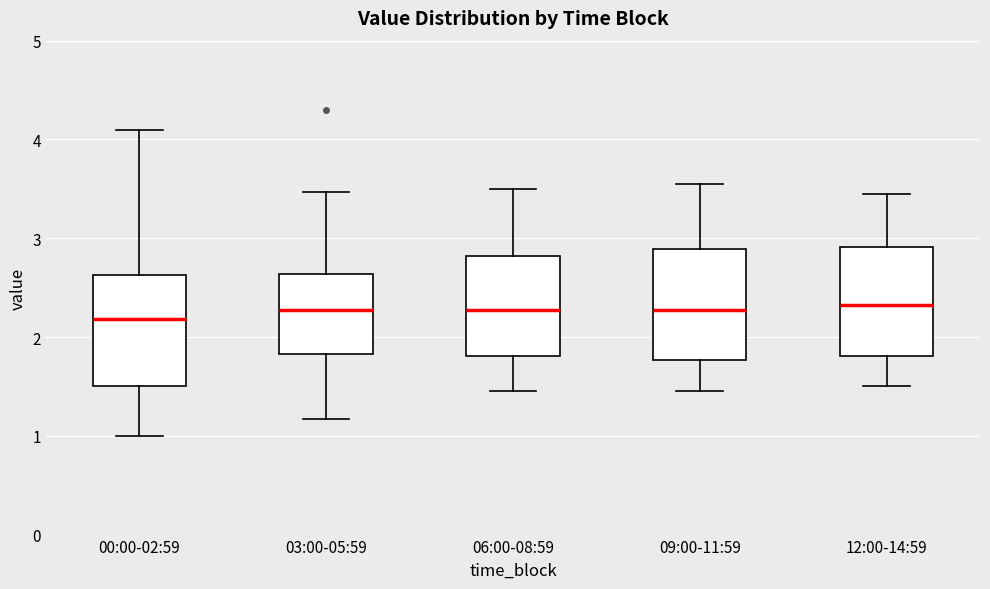

Reading left to right, read every box against the y-axis: the position of its median line, the range the box covers, and the ends of its whiskers. The values are not printed on the chart, so give them approximately, as read against the axis.

00:00-02:59: median 2.2, box 1.5 to 2.6, whiskers 1.0 to 4.1
03:00-05:59: median 2.3, box 1.8 to 2.6, whiskers 1.2 to 3.5
06:00-08:59: median 2.3, box 1.8 to 2.8, whiskers 1.5 to 3.5
09:00-11:59: median 2.3, box 1.8 to 2.9, whiskers 1.5 to 3.6
12:00-14:59: median 2.3, box 1.8 to 2.9, whiskers 1.5 to 3.5